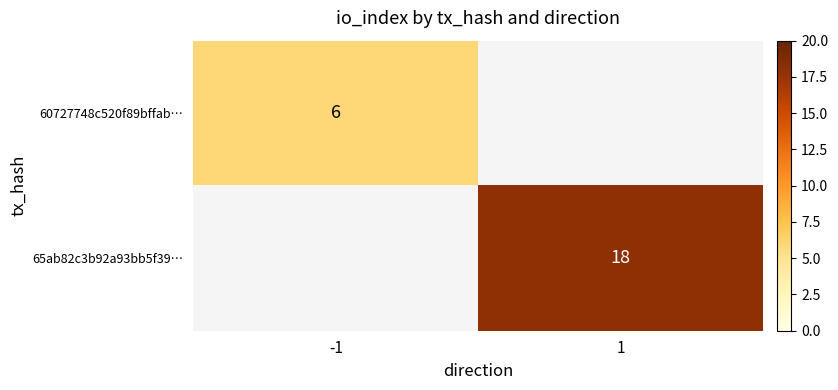

True or false: 65ab82c3b92a93bb5f39… has a value of 11 at 1.

False